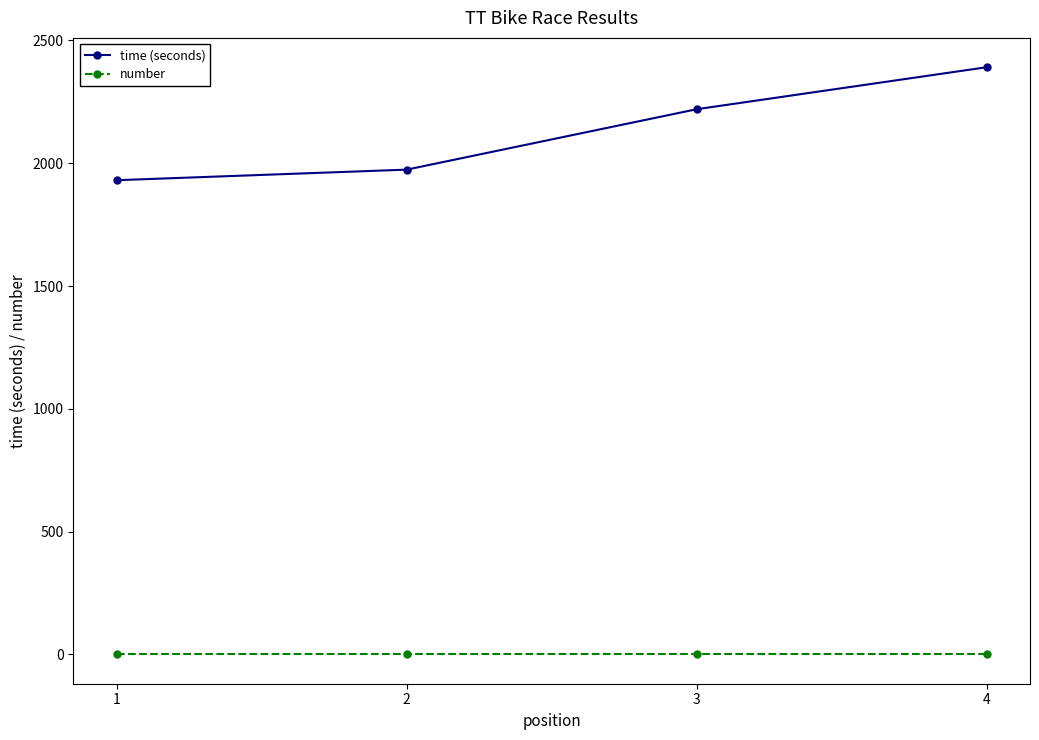

True or false: time (seconds) has more than 2 points higher than both neighbors.

False